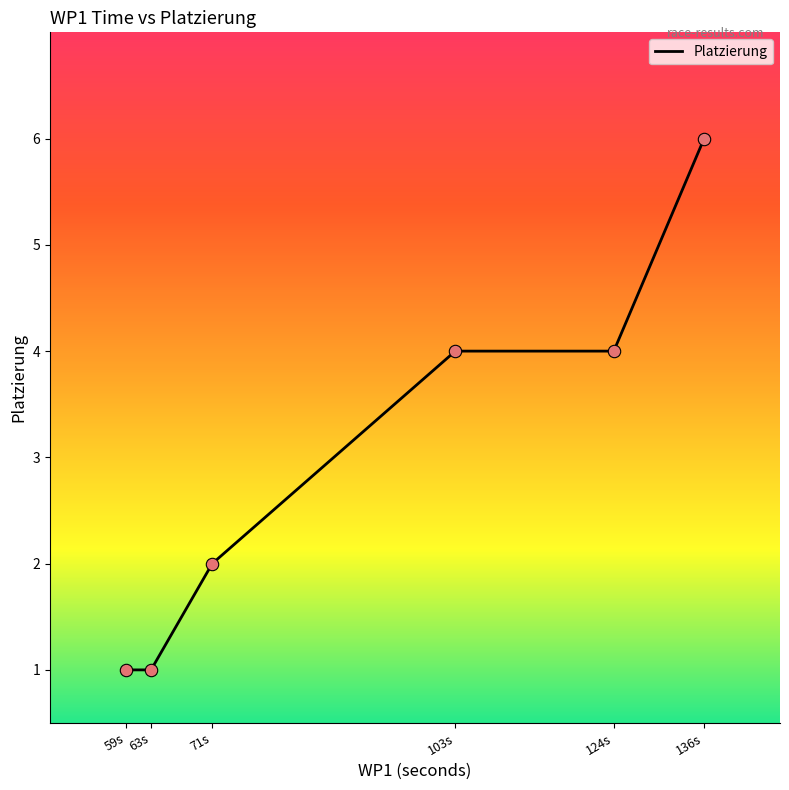

Between 136s and 59s, which is larger?

136s